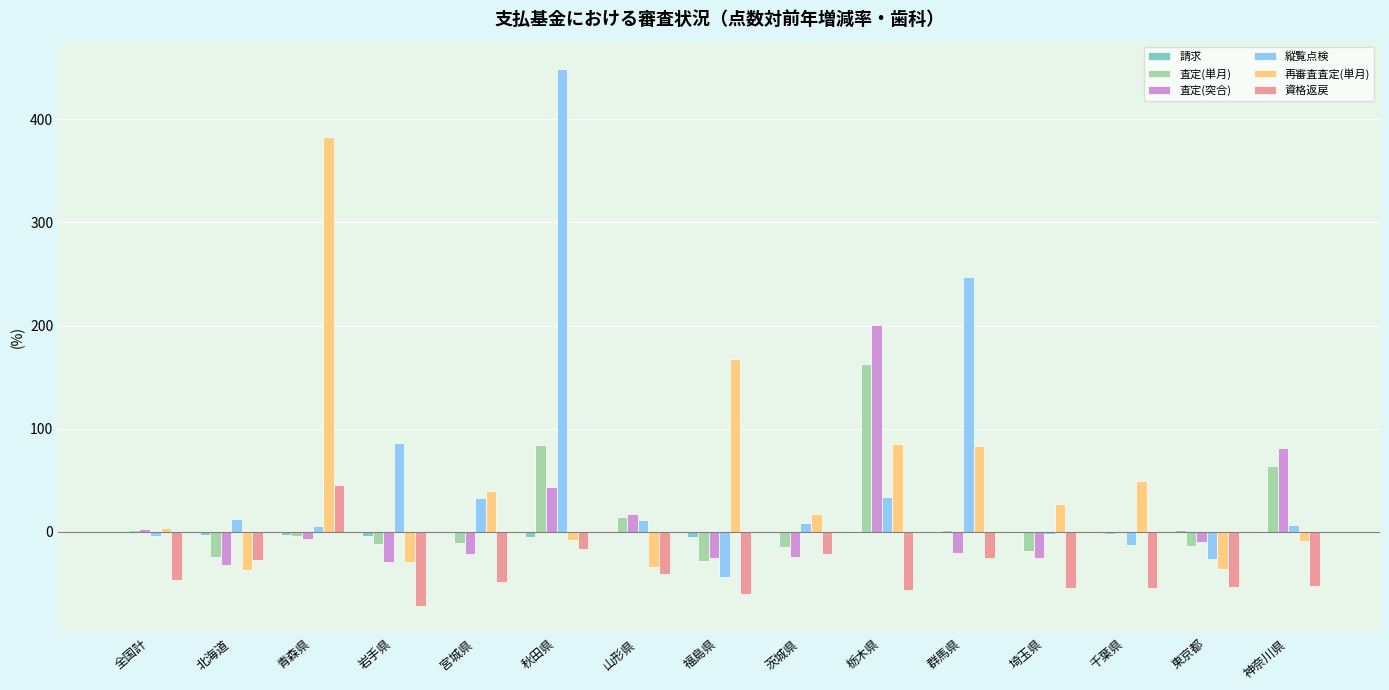

True or false: 縦覧点検 has a value of 769.4 at 秋田県.

False